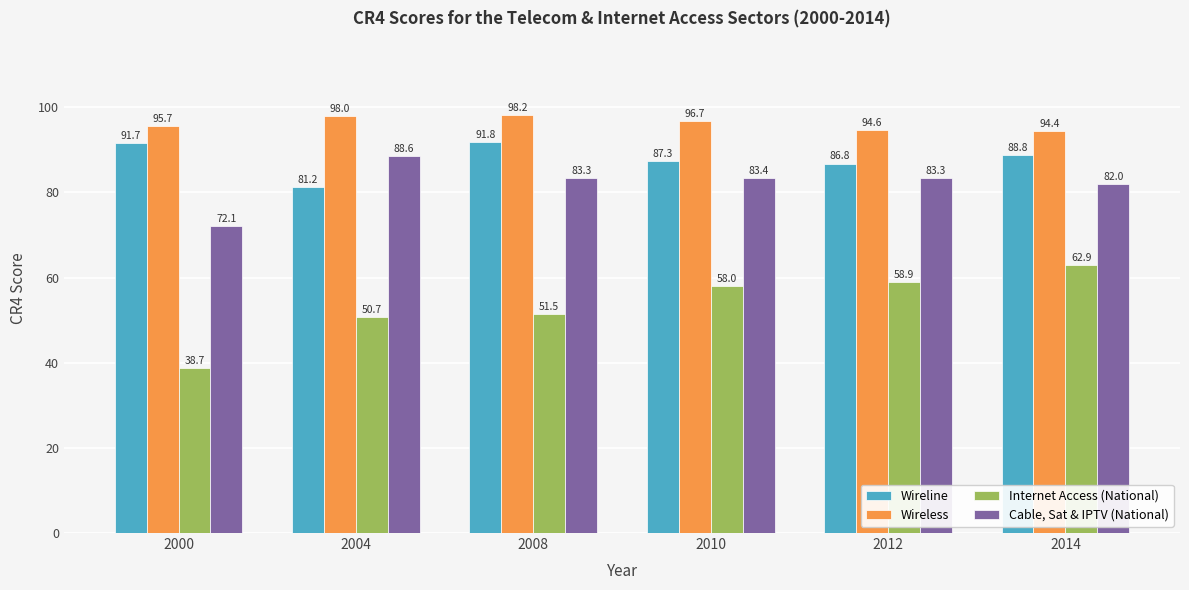

What are all the series names shown in the legend?

Wireline, Wireless, Internet Access (National), Cable, Sat & IPTV (National)